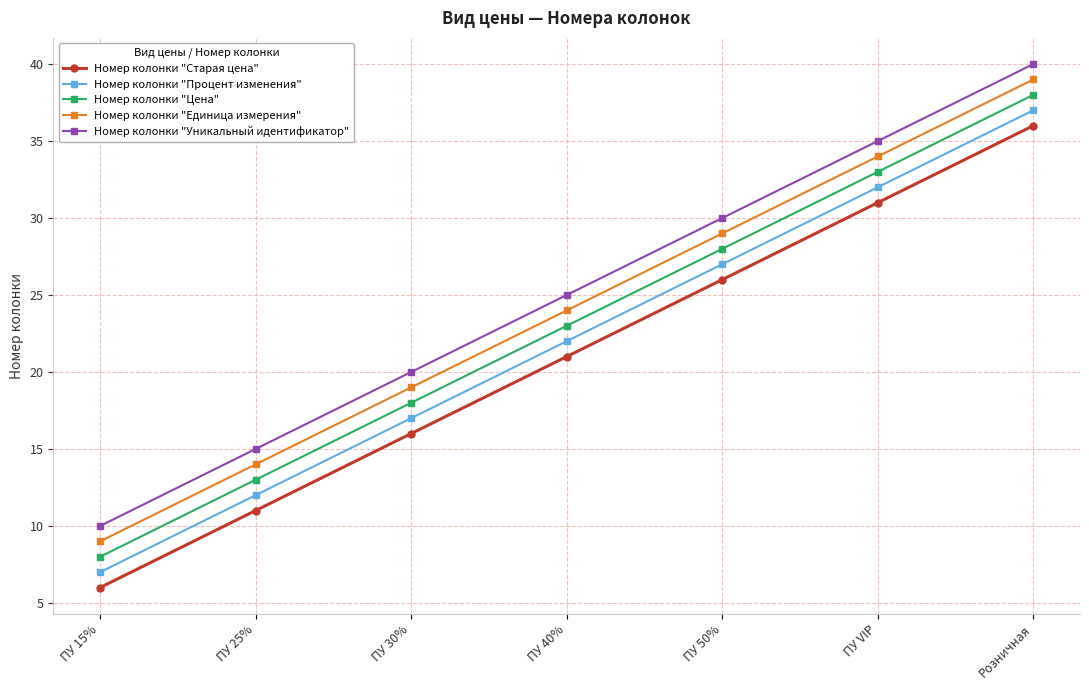

True or false: Номер колонки "Единица измерения" has a value of 29 at ПУ 50%.

True